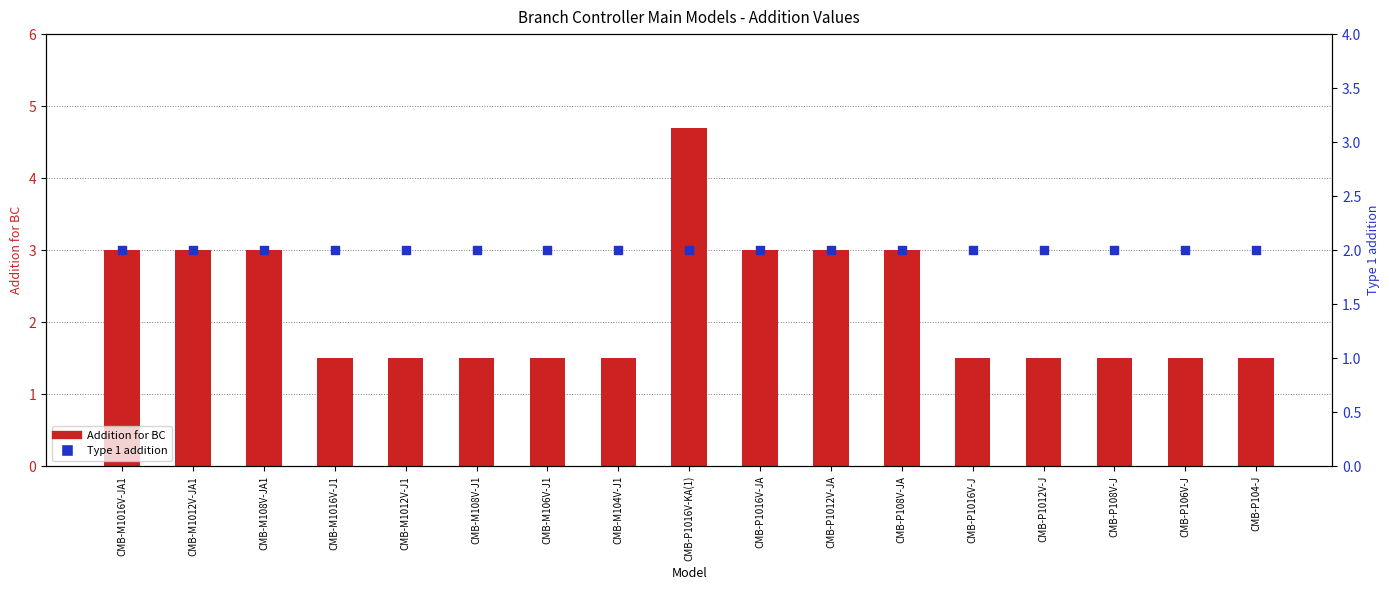

At which category is the sum across all series the highest?

CMB-P1016V-KA(1)